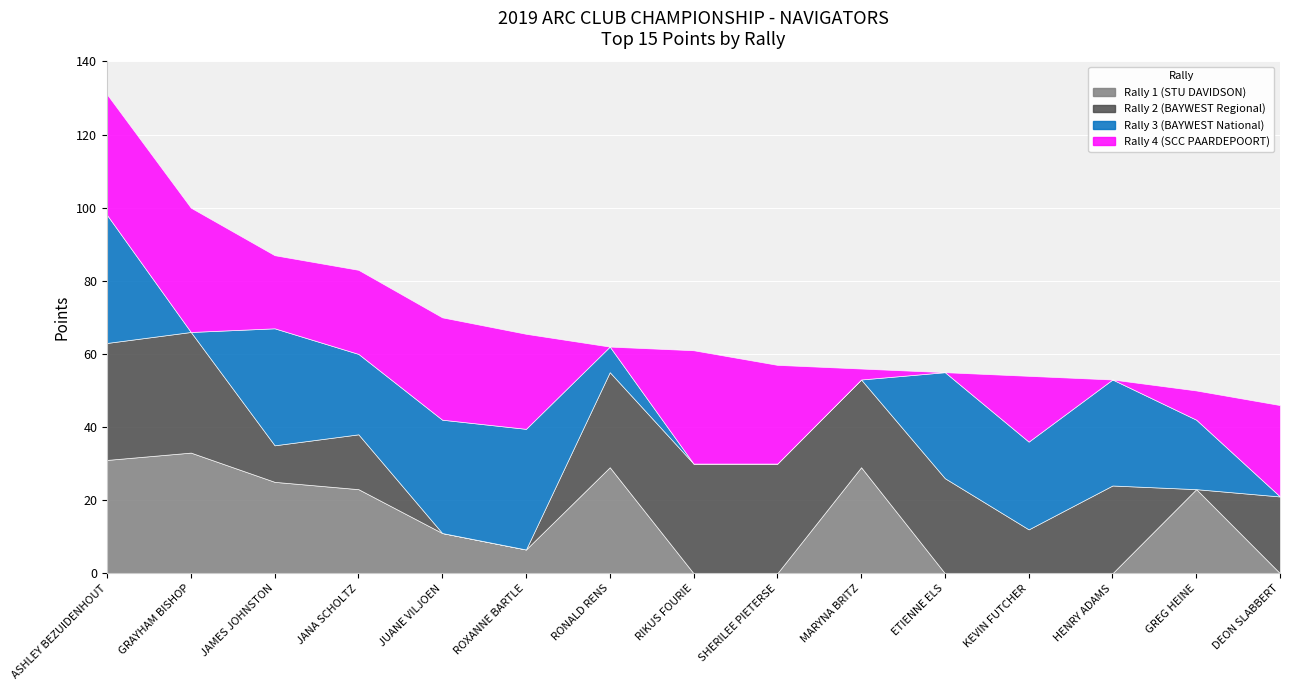

What is the difference between the Rally 4 (SCC PAARDEPOORT) values at ASHLEY BEZUIDENHOUT and RONALD RENS?

33.0